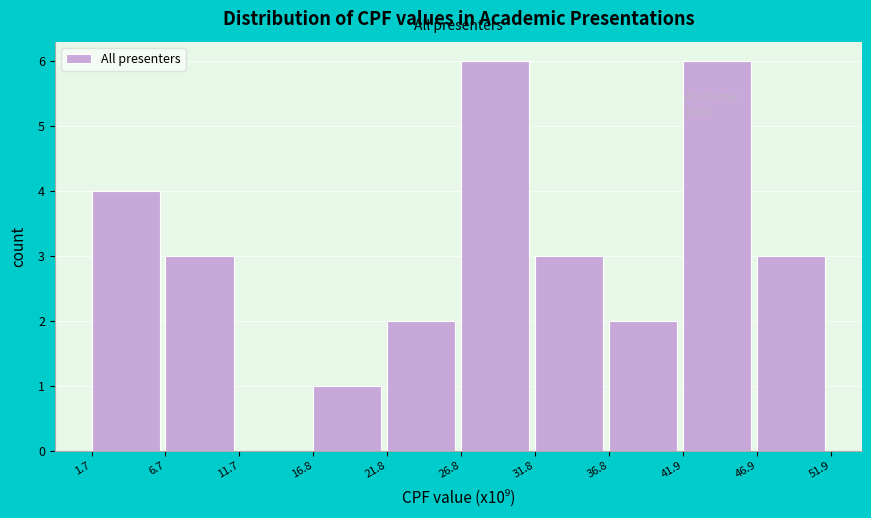

Reading left to right, list all the values displayed in this chart.

1.7=4	6.7=3	11.7=0	16.8=1	21.8=2	26.8=6	31.8=3	36.8=2	41.9=6	46.9=3